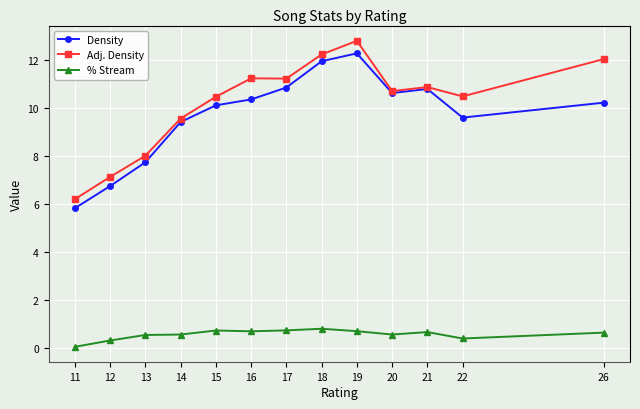

True or false: Density has a value of 16.3 at 19.

False